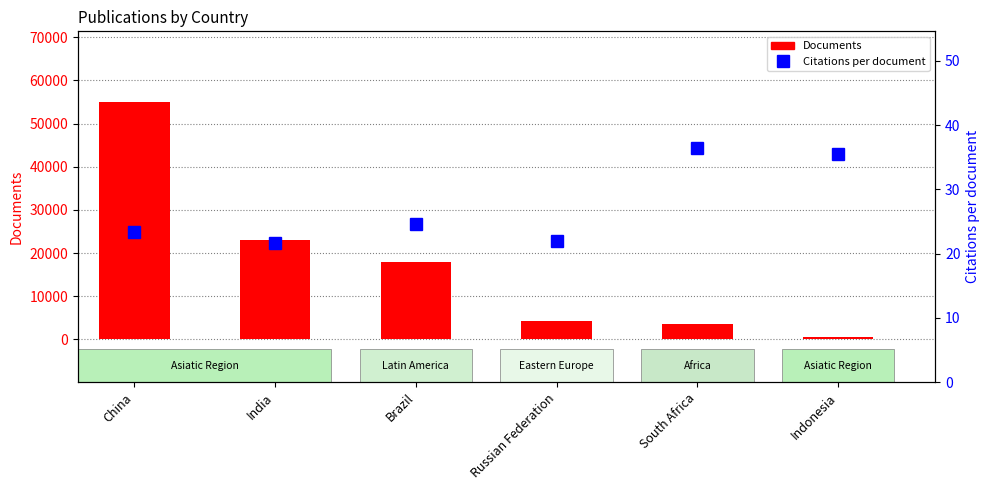

At how many categories does at least one series exceed 13033?

3